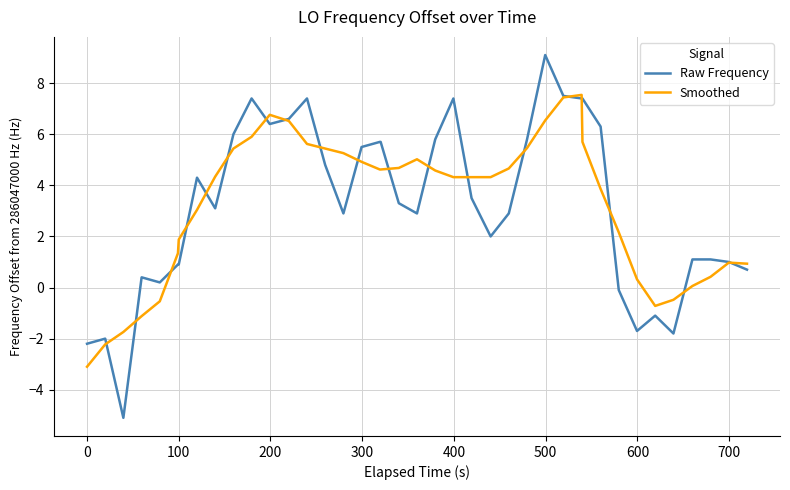

After their last crossing, which series has the higher values: Smoothed or Raw Frequency?

Smoothed